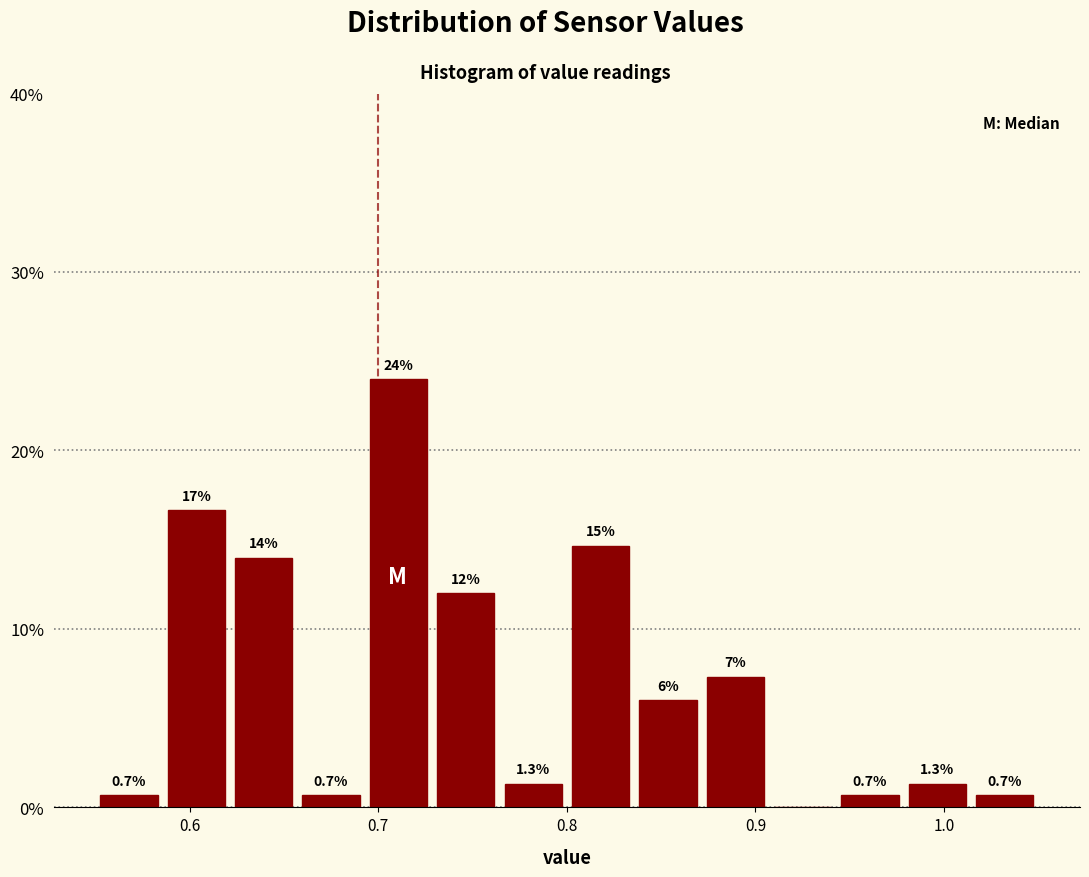

Read against the x-axis, roughly where is the centre of the tallest bar?

0.71